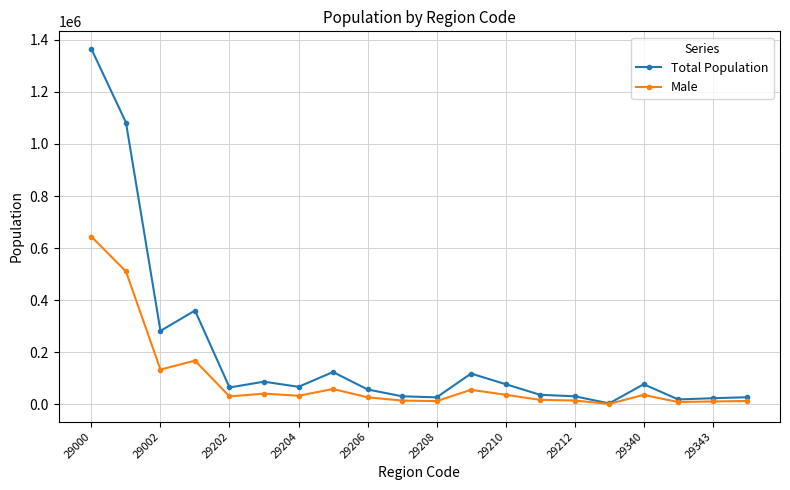

What is the highest value of the Male series?

643946